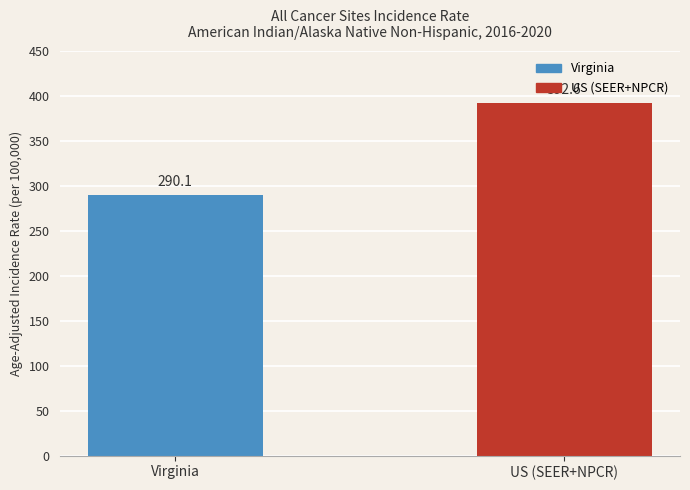

What is the smallest value displayed?

290.1